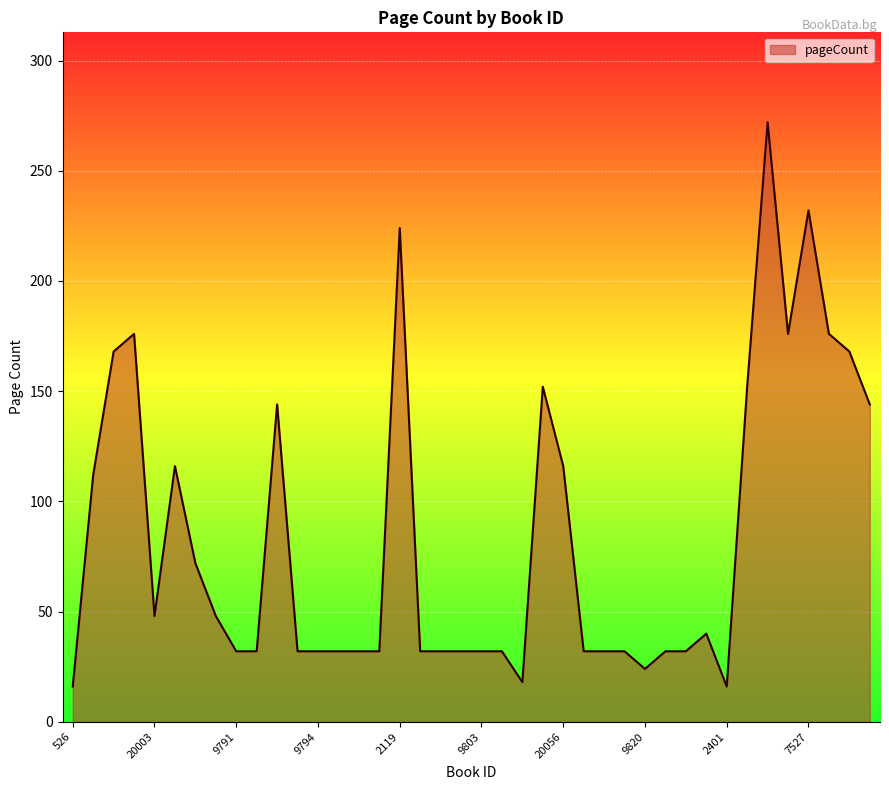

Does the chart have visible grid lines?

Yes